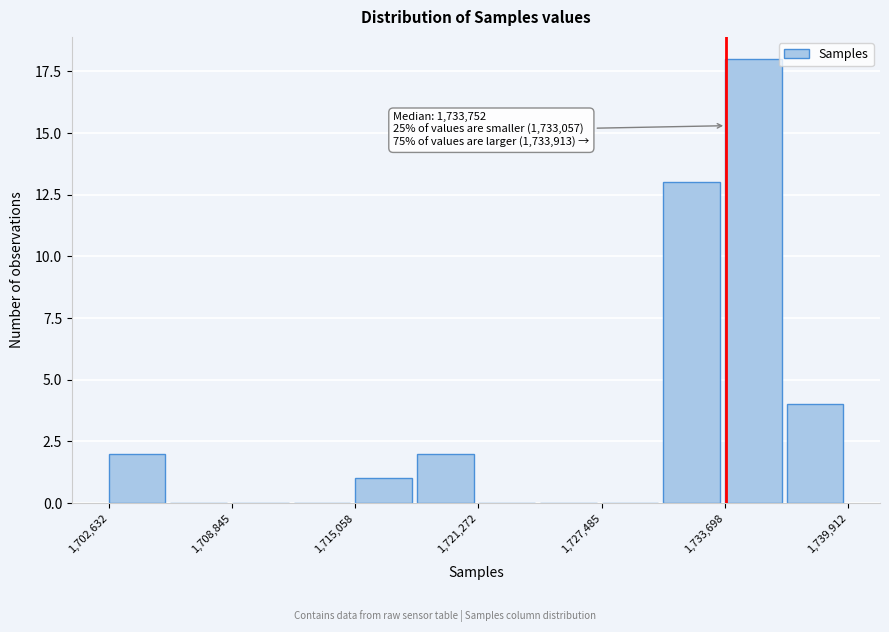

Around what value on the x-axis is the tallest bar? Give the approximate position of its centre, as read against the axis.

1735000